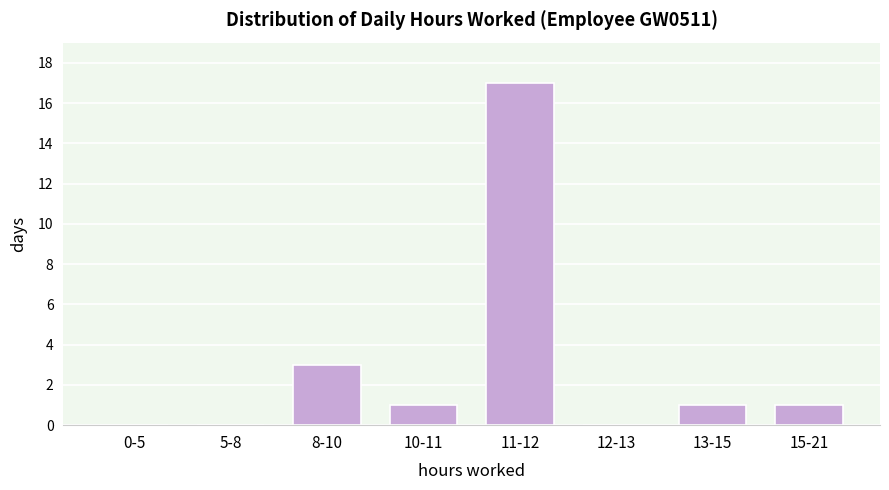

Reading left to right, extract all data points from this chart.

0-5=0	5-8=0	8-10=3	10-11=1	11-12=17	12-13=0	13-15=1	15-21=1